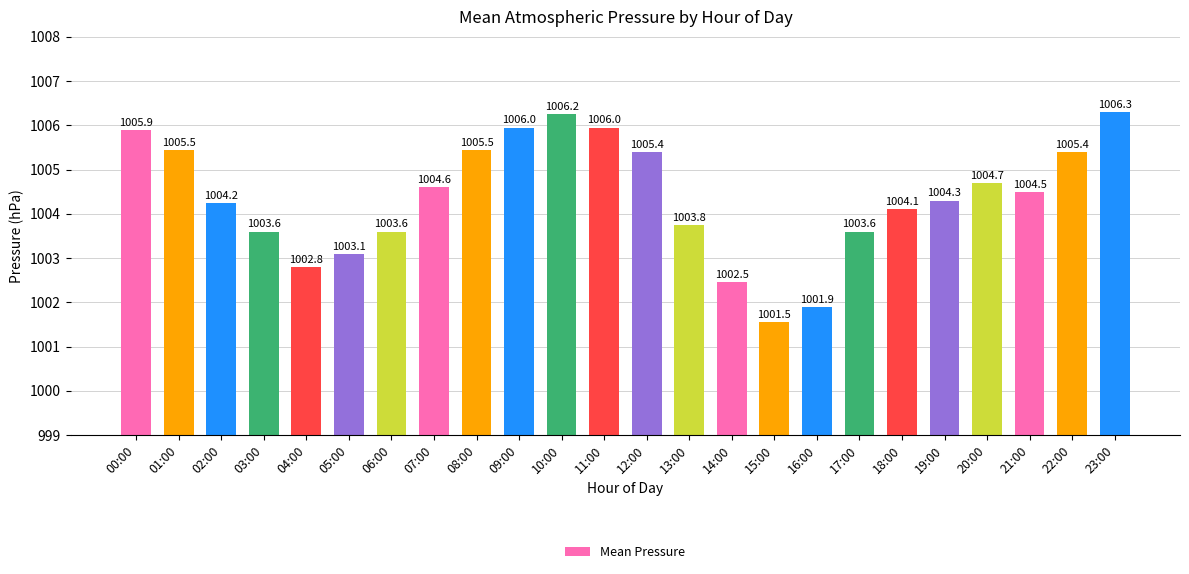

The value at 00:00 is 1005.9. True or false?

True